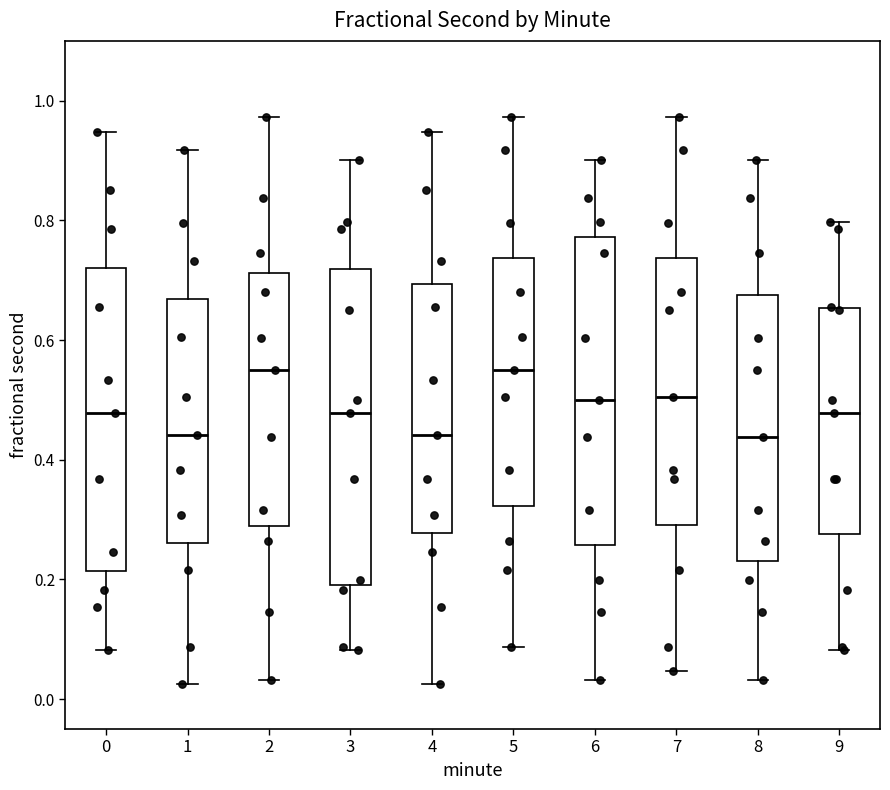

Reading left to right, transcribe this box plot: for each box, give where its median line is, the range the box spans, and where its two whiskers end, as read against the y-axis. The values are not printed on the chart, so give them approximately, as read against the axis.

0: median 0.48, box 0.22 to 0.72, whiskers 0.08 to 0.94
1: median 0.44, box 0.26 to 0.66, whiskers 0.02 to 0.92
2: median 0.54, box 0.30 to 0.72, whiskers 0.04 to 0.98
3: median 0.48, box 0.20 to 0.72, whiskers 0.08 to 0.90
4: median 0.44, box 0.28 to 0.70, whiskers 0.02 to 0.94
5: median 0.54, box 0.32 to 0.74, whiskers 0.08 to 0.98
6: median 0.50, box 0.26 to 0.78, whiskers 0.04 to 0.90
7: median 0.50, box 0.30 to 0.74, whiskers 0.04 to 0.98
8: median 0.44, box 0.24 to 0.68, whiskers 0.04 to 0.90
9: median 0.48, box 0.28 to 0.66, whiskers 0.08 to 0.80